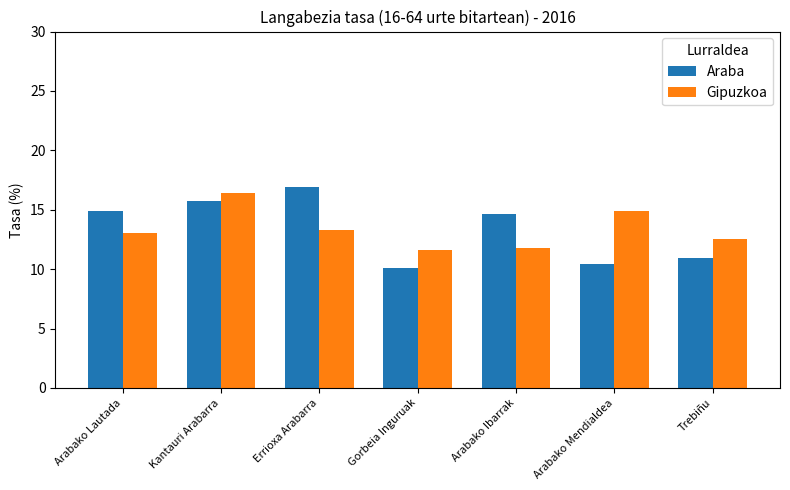

Where is Araba nearest to the value 13?

Arabako Ibarrak